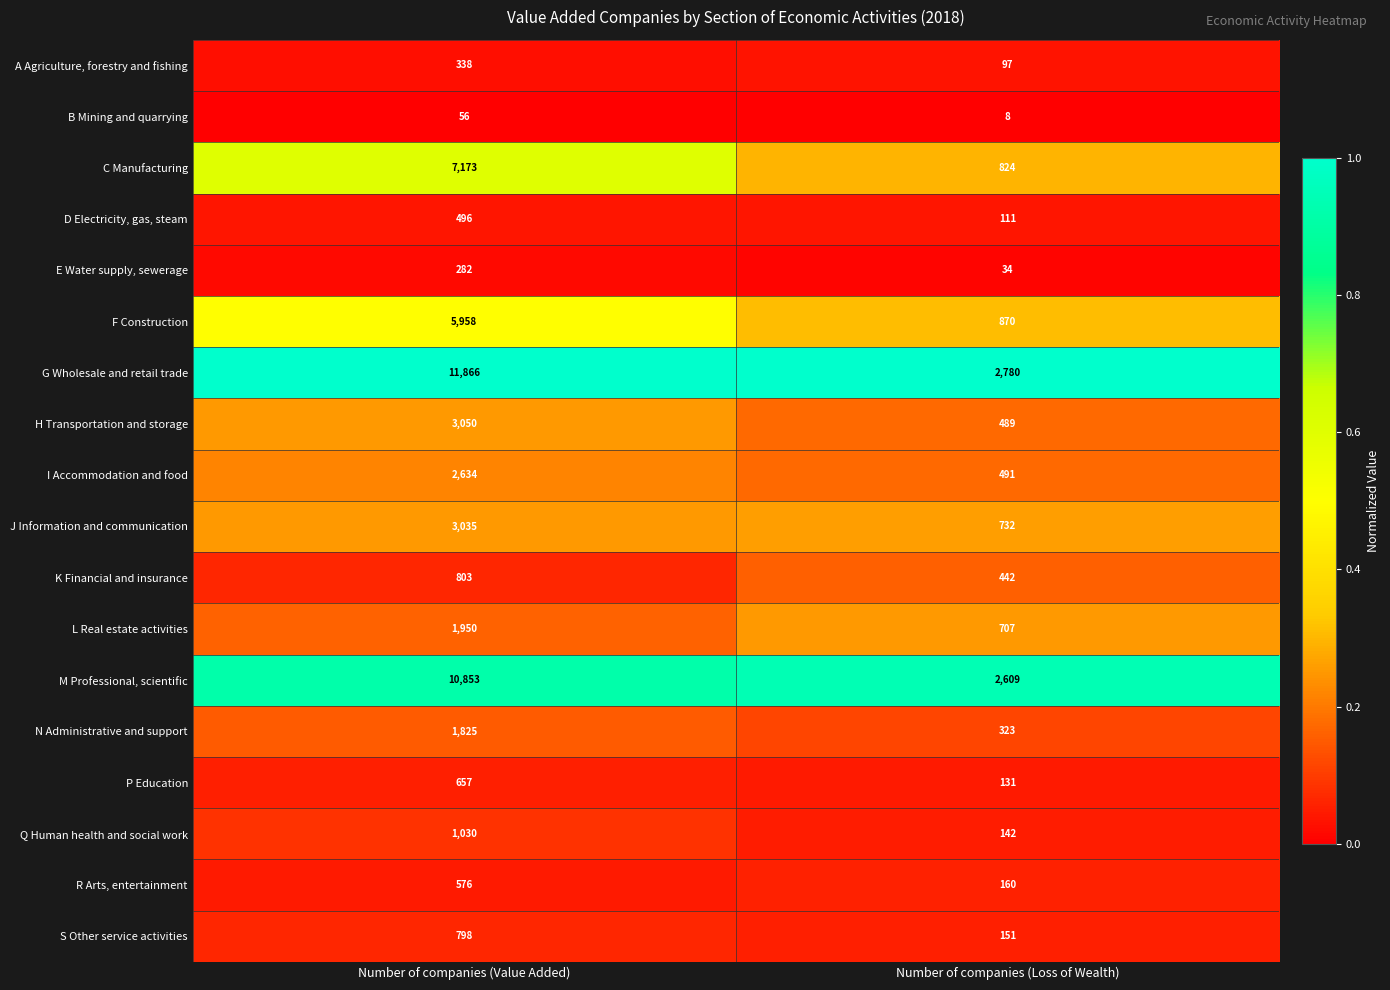

Which category has the highest value across all series?

Number of companies (Value Added)